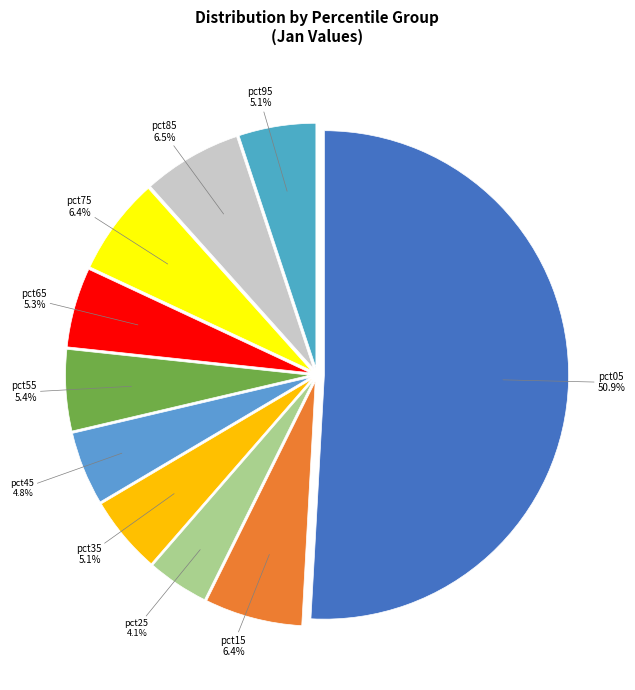

To the nearest percent, what is the difference between the largest and smallest slice percentages?

47%